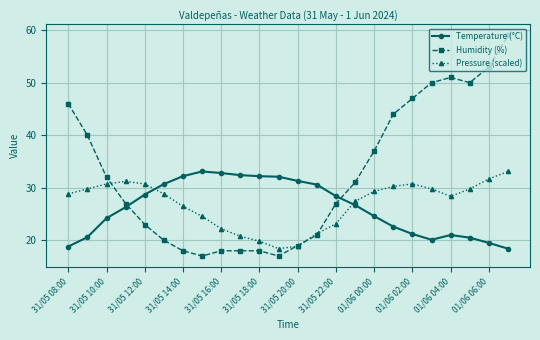

What is the minimum value for Humidity (%)?

17.0